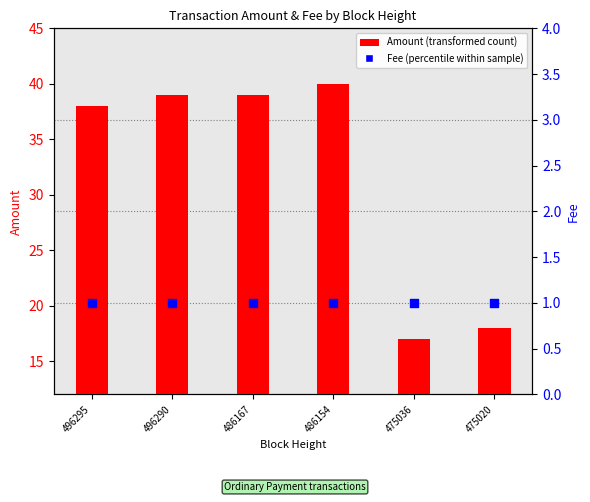

What are all the series names shown in the legend?

Amount, Fee